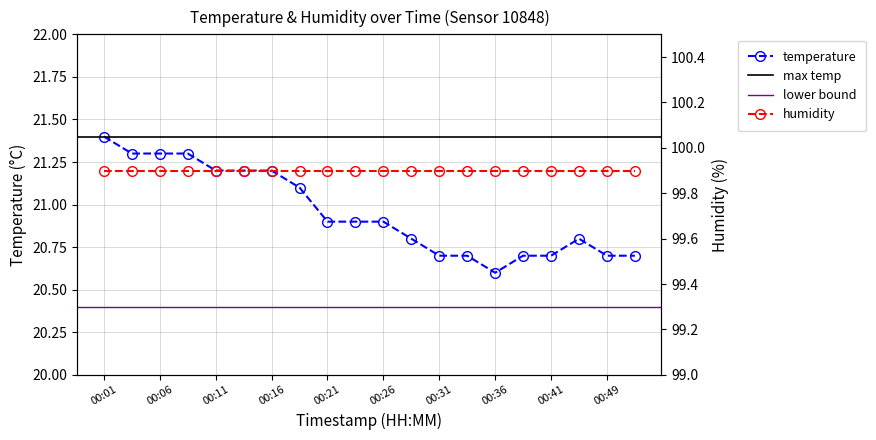

List the labels in order of value, largest first.

00:01, 00:03, 00:06, 00:08, 00:11, 00:13, 00:16, 00:18, 00:21, 00:23, 00:26, 00:28, 00:43, 00:31, 00:33, 00:38, 00:41, 00:49, 00:52, 00:36